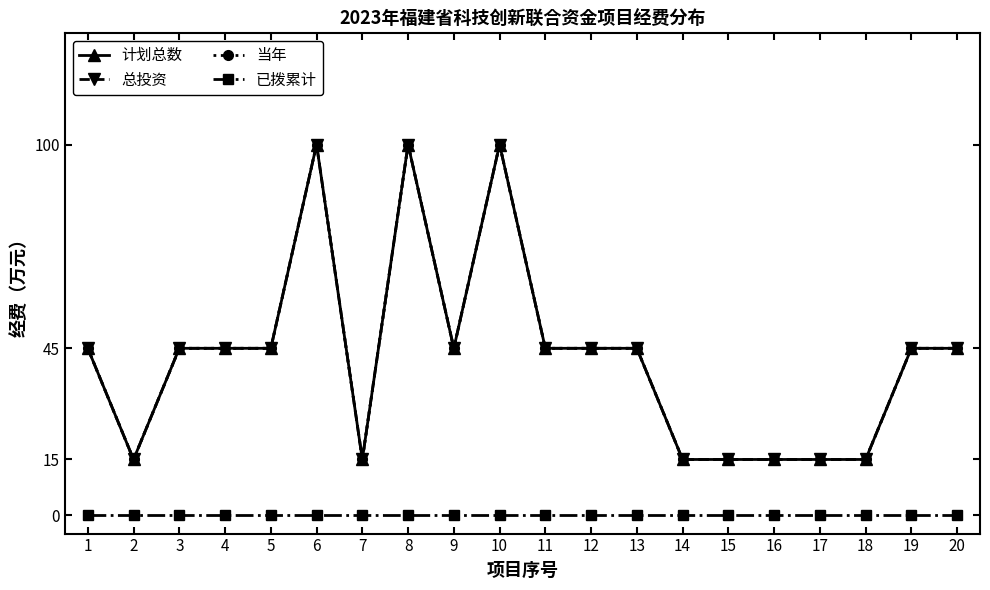

At 18, list the series in order from smallest to largest.

已拨累计, 计划总数, 总投资, 当年